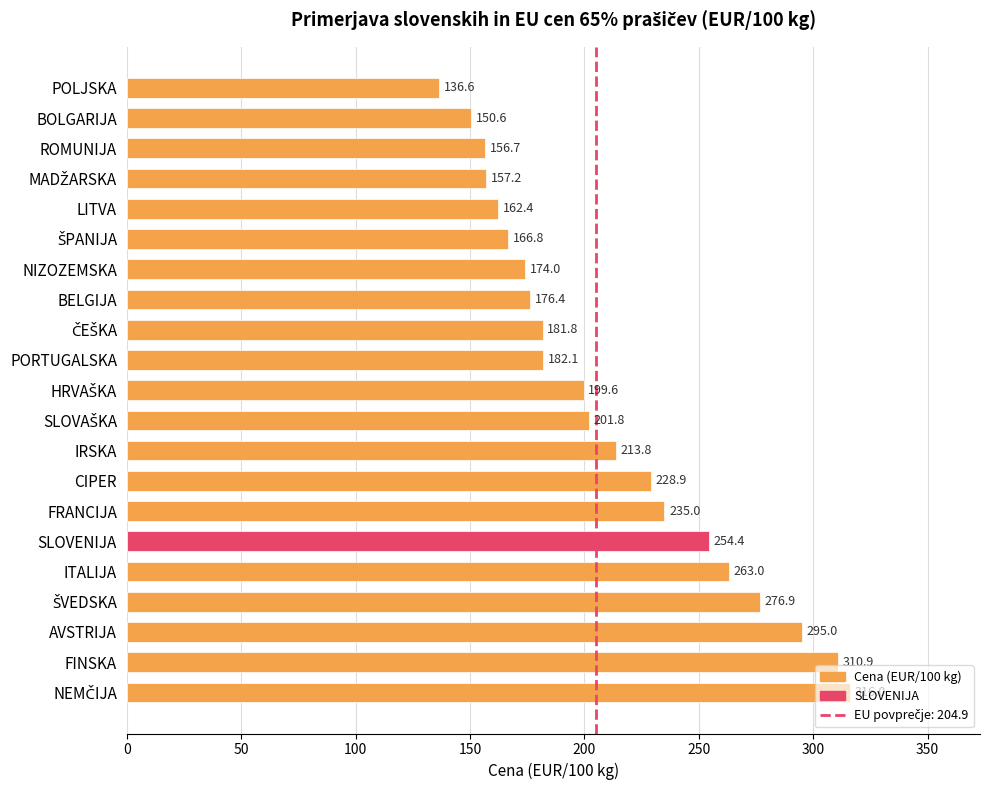

Between FRANCIJA and CIPER, which is larger?

FRANCIJA